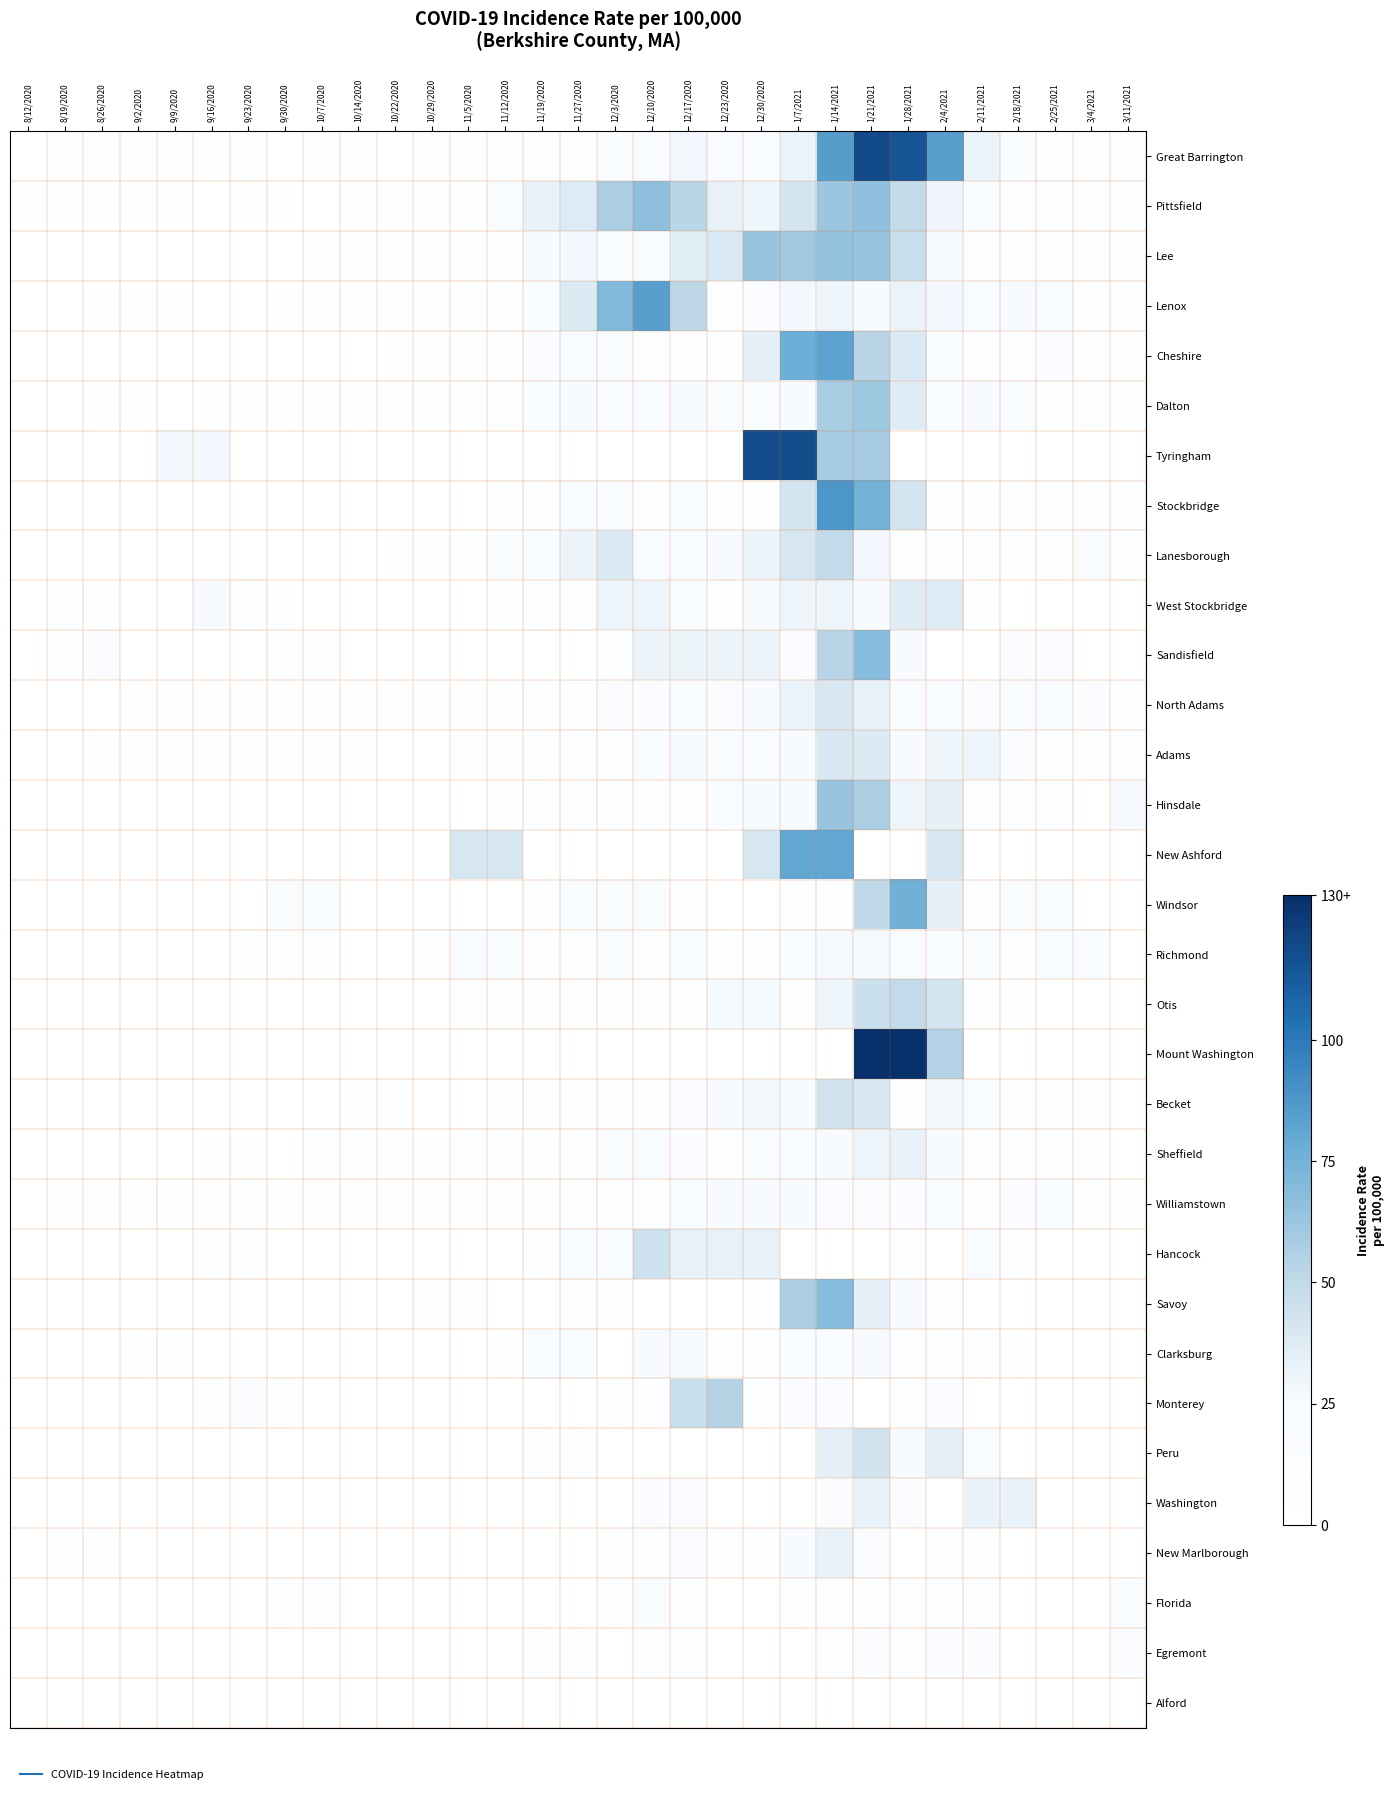

What is the maximum value shown in the chart?

130.0